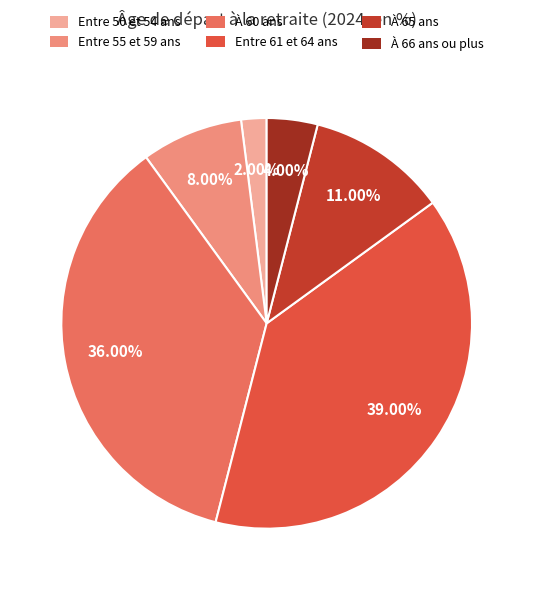

What percentage is the Entre 61 et 64 ans slice, to the nearest percent?

39%